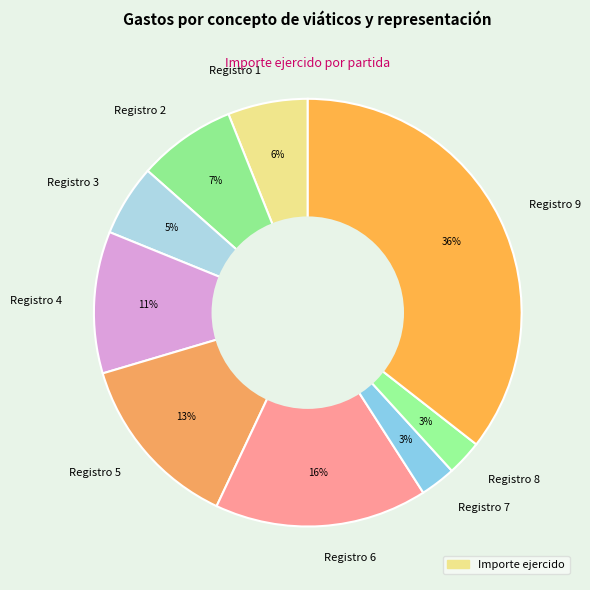

Do Registro 5 and Registro 7 together represent more than half of the pie?

No